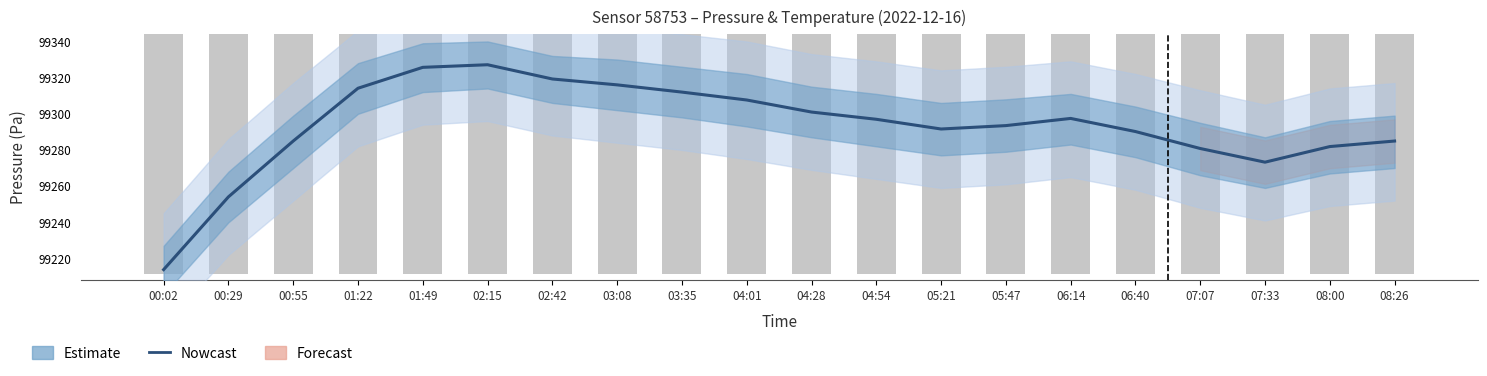

At which label does temperature first exceed 99267?

01:22